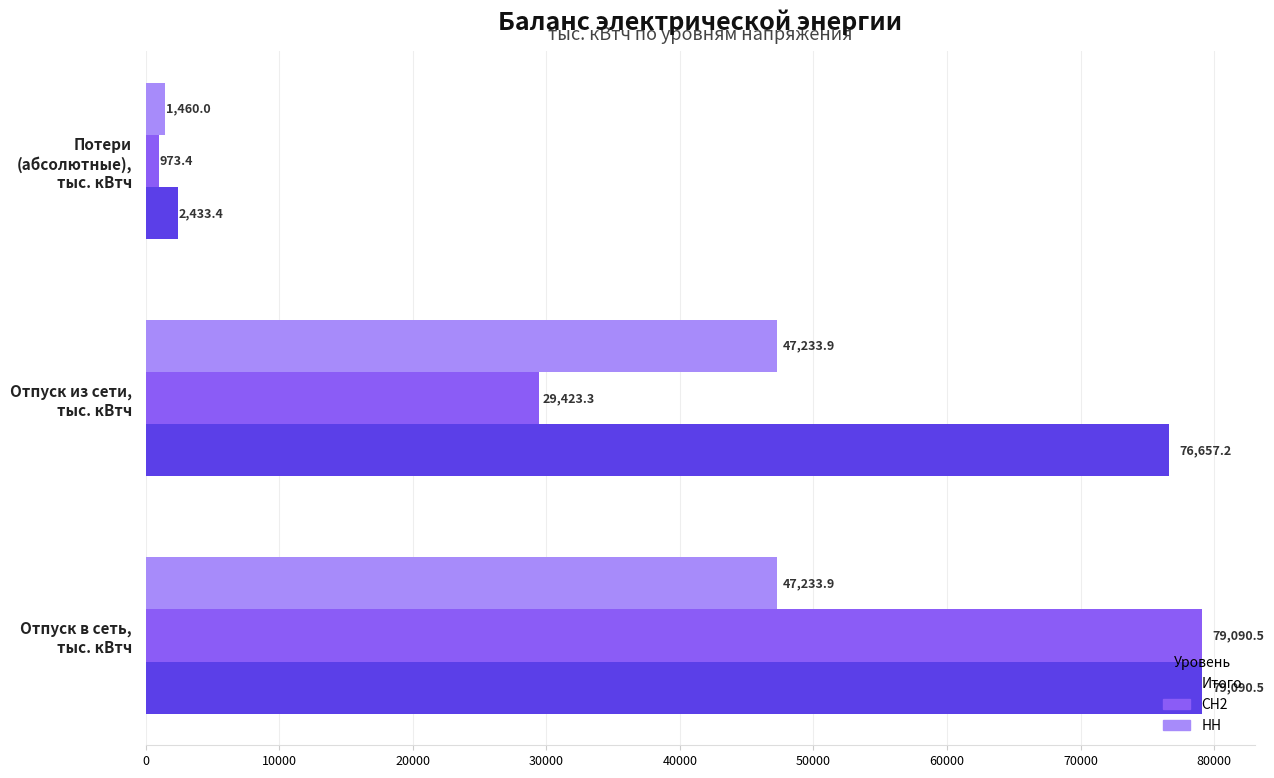

What are all the series names shown in the legend?

Итого, СН2, НН